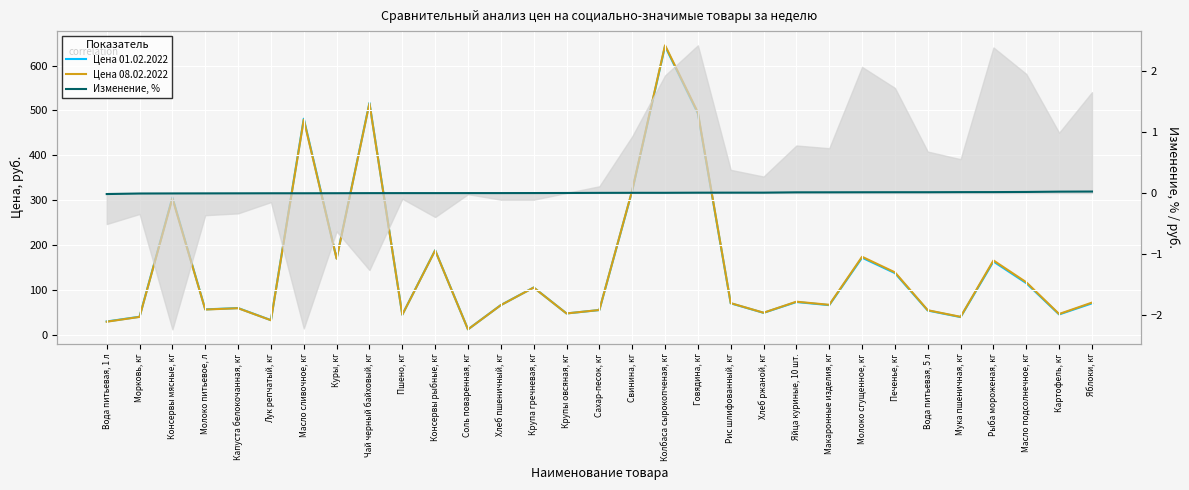

At which label is Цена 01.02.2022 closest to 327?

Свинина, кг